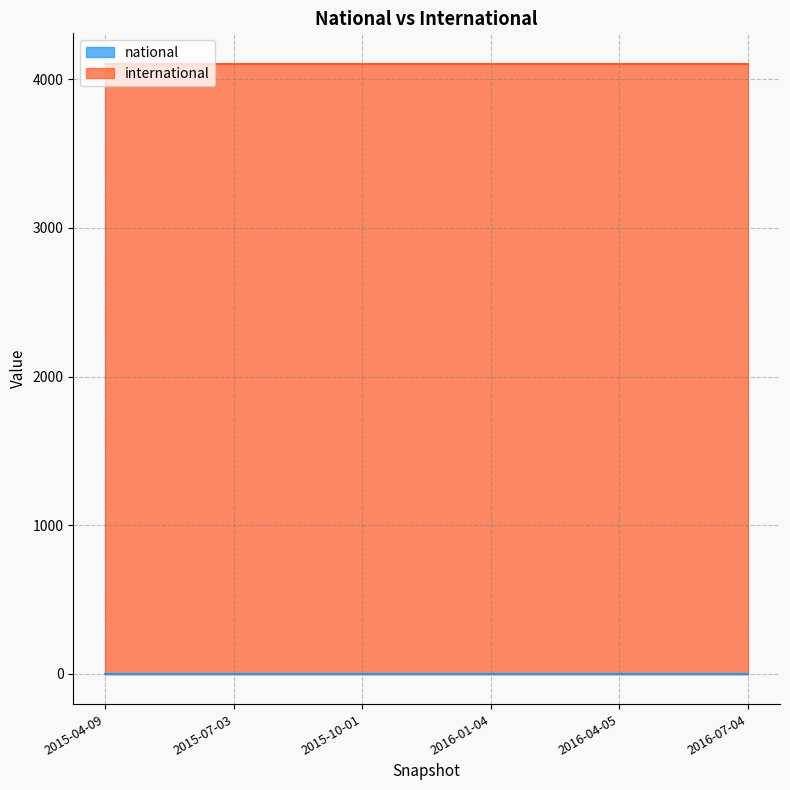

At which label does international reach its peak?

2015-04-09